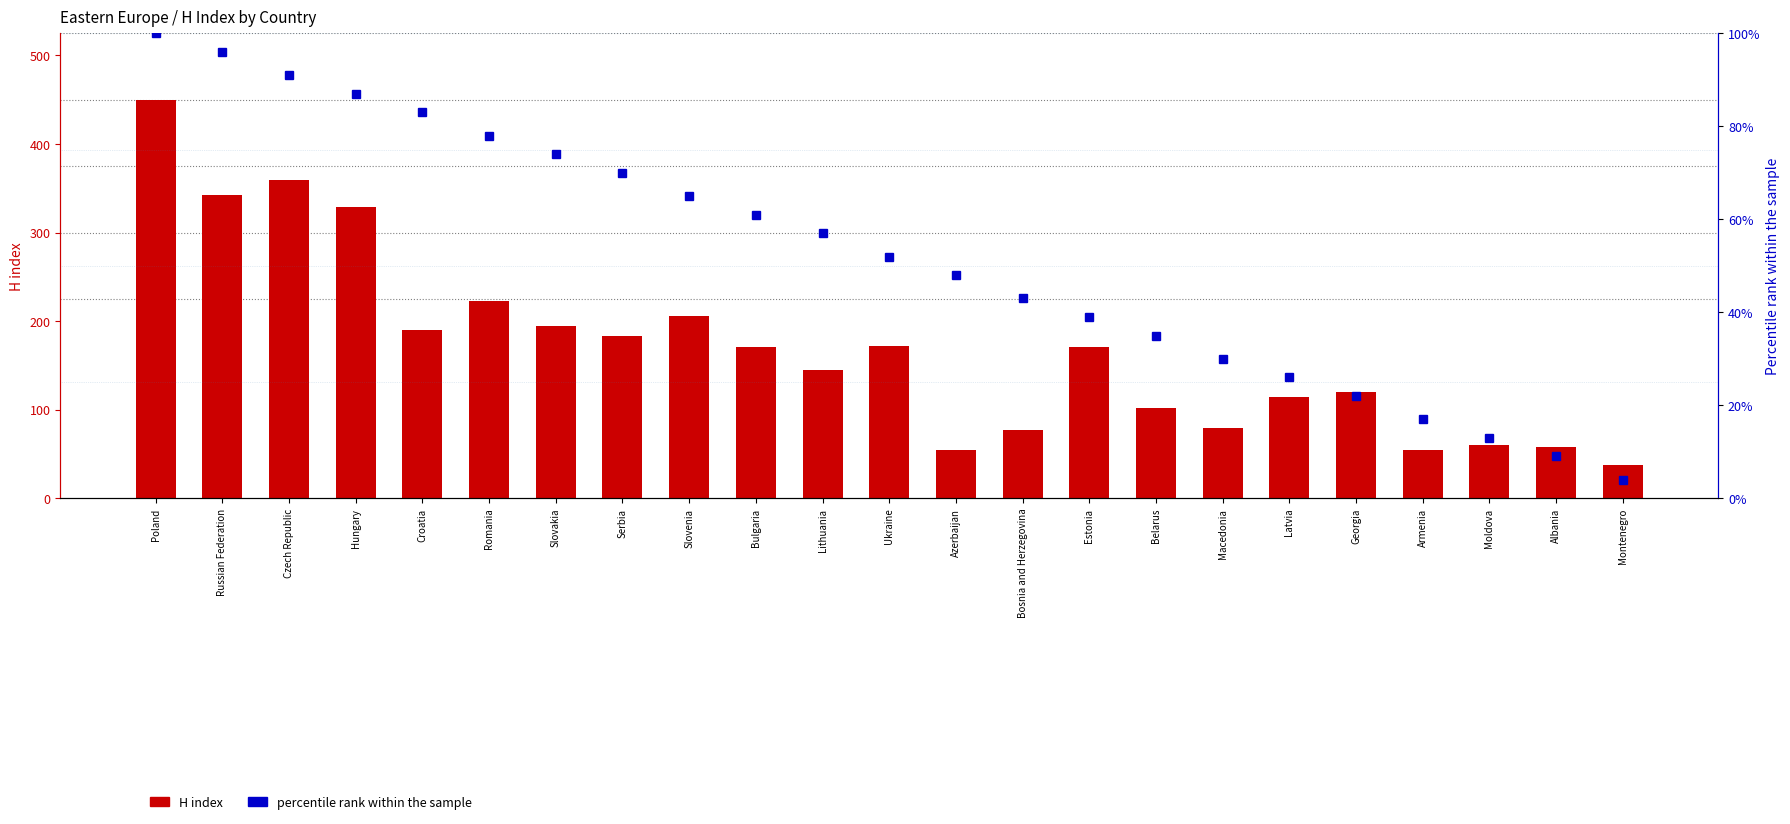

At Georgia, list the series in order from largest to smallest.

H index, percentile rank within the sample